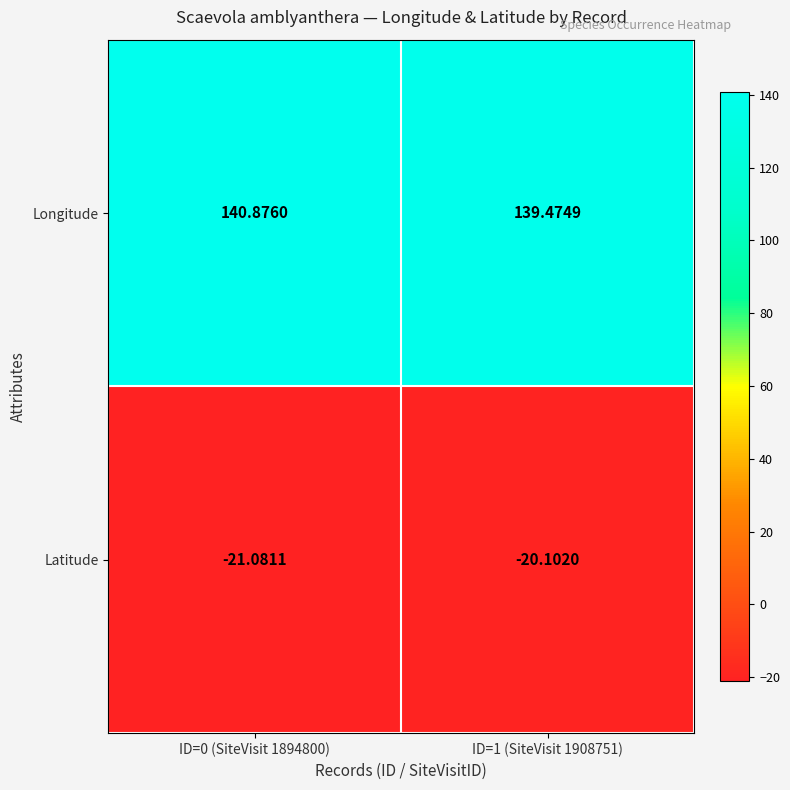

At which category does the chart reach its minimum across all series?

ID=0 (SiteVisit 1894800)